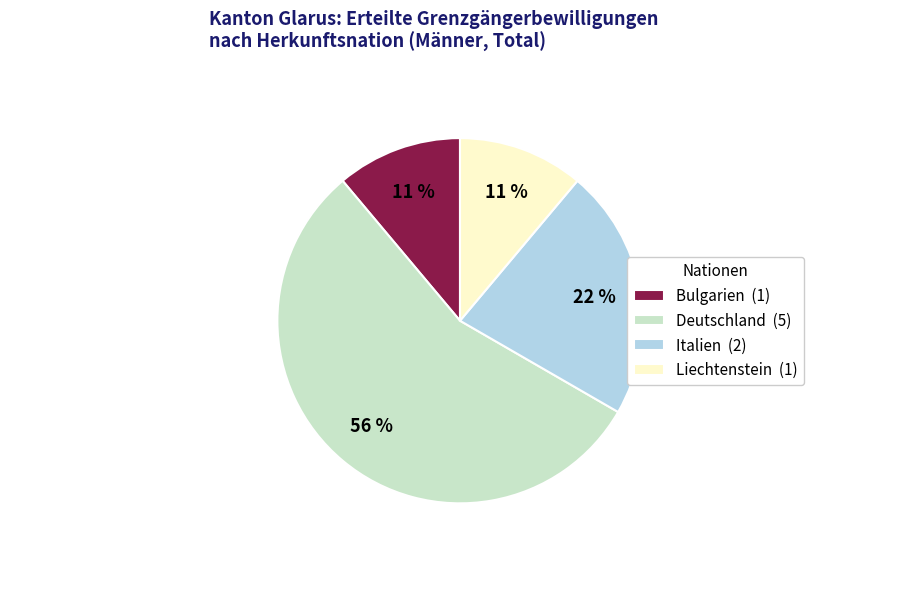

True or false: Bulgarien (1) accounts for 1% of the total.

False